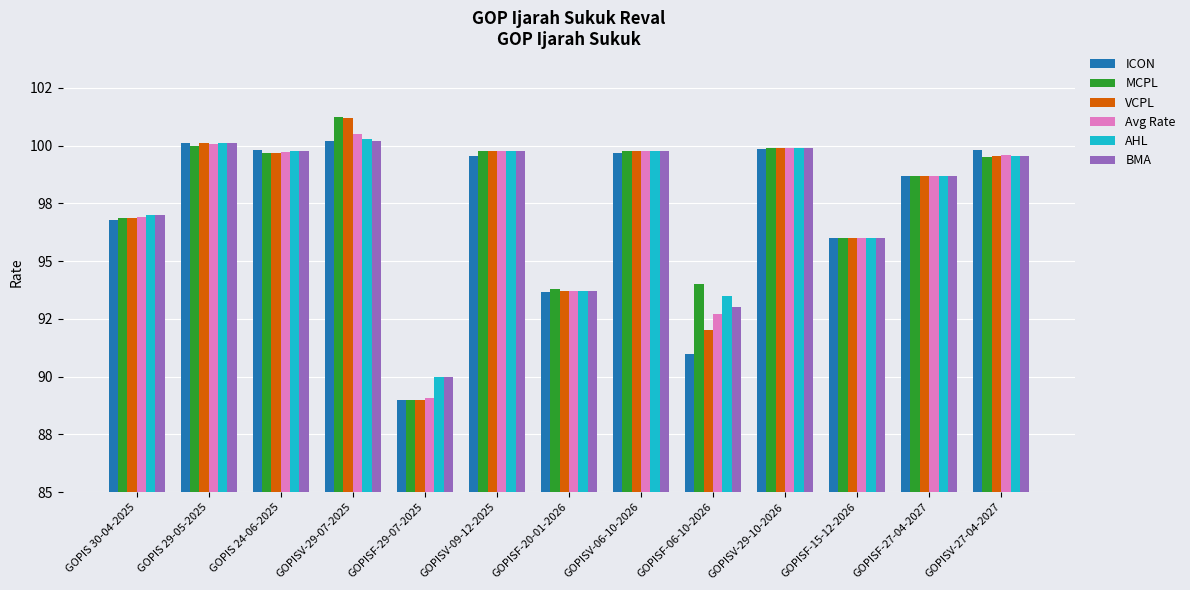

What are all the series names shown in the legend?

ICON, MCPL, VCPL, Avg Rate, AHL, BMA